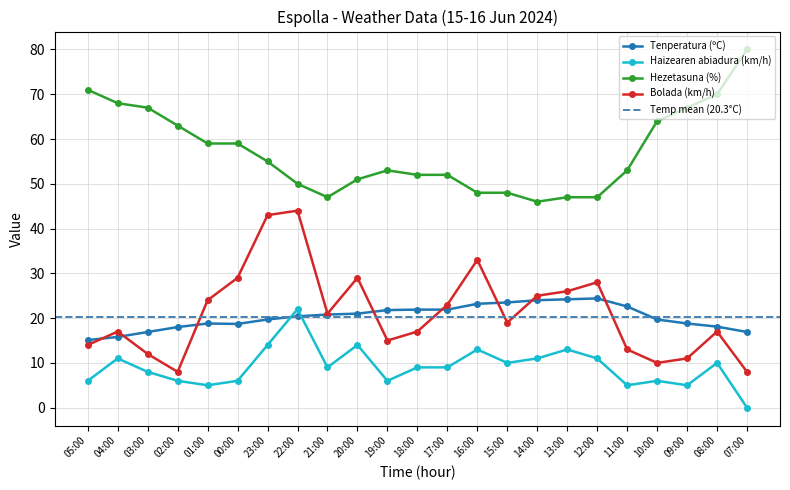

List the series in order of their peak value, lowest first.

Haizearen abiadura (km/h), Tenperatura (ºC), Bolada (km/h), Hezetasuna (%)